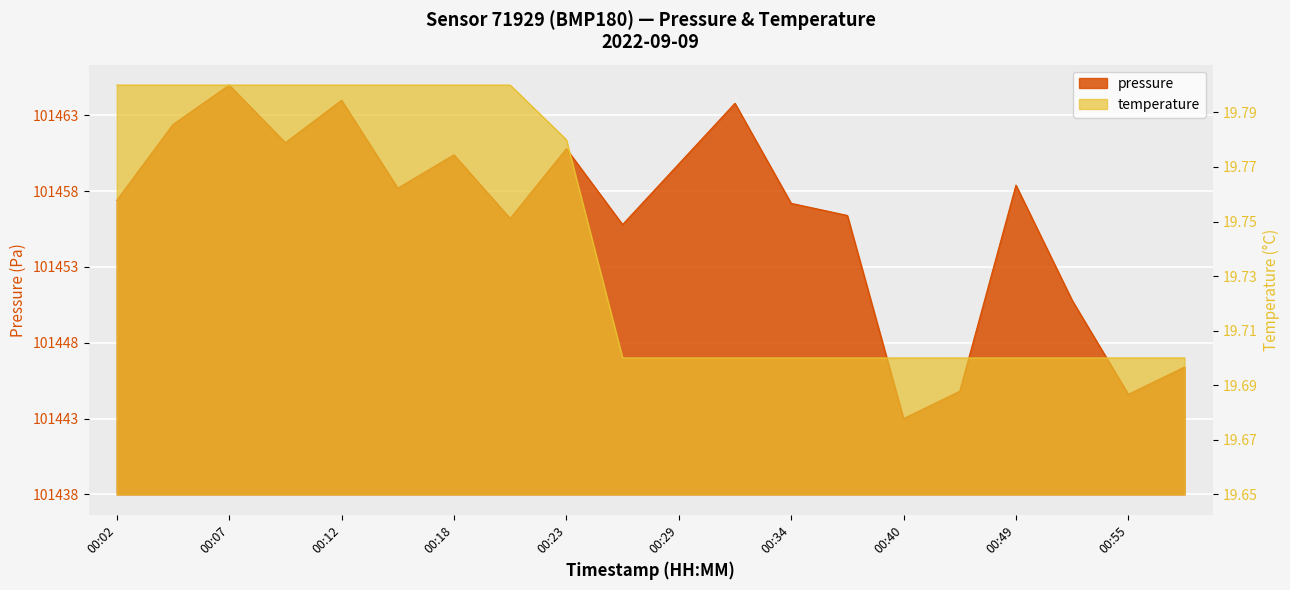

What is the highest value of the temperature series?

0.2